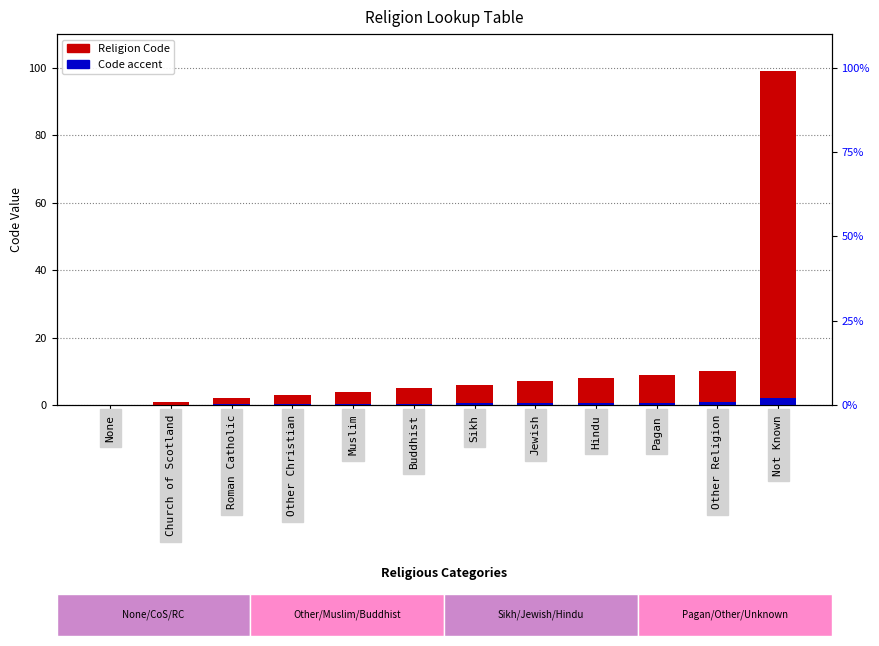

How many distinct data groups are displayed?

2